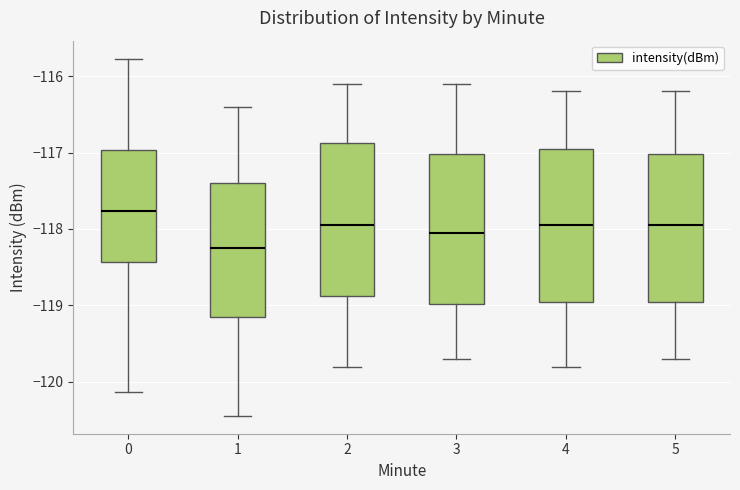

Which box has the lowest median line?

1